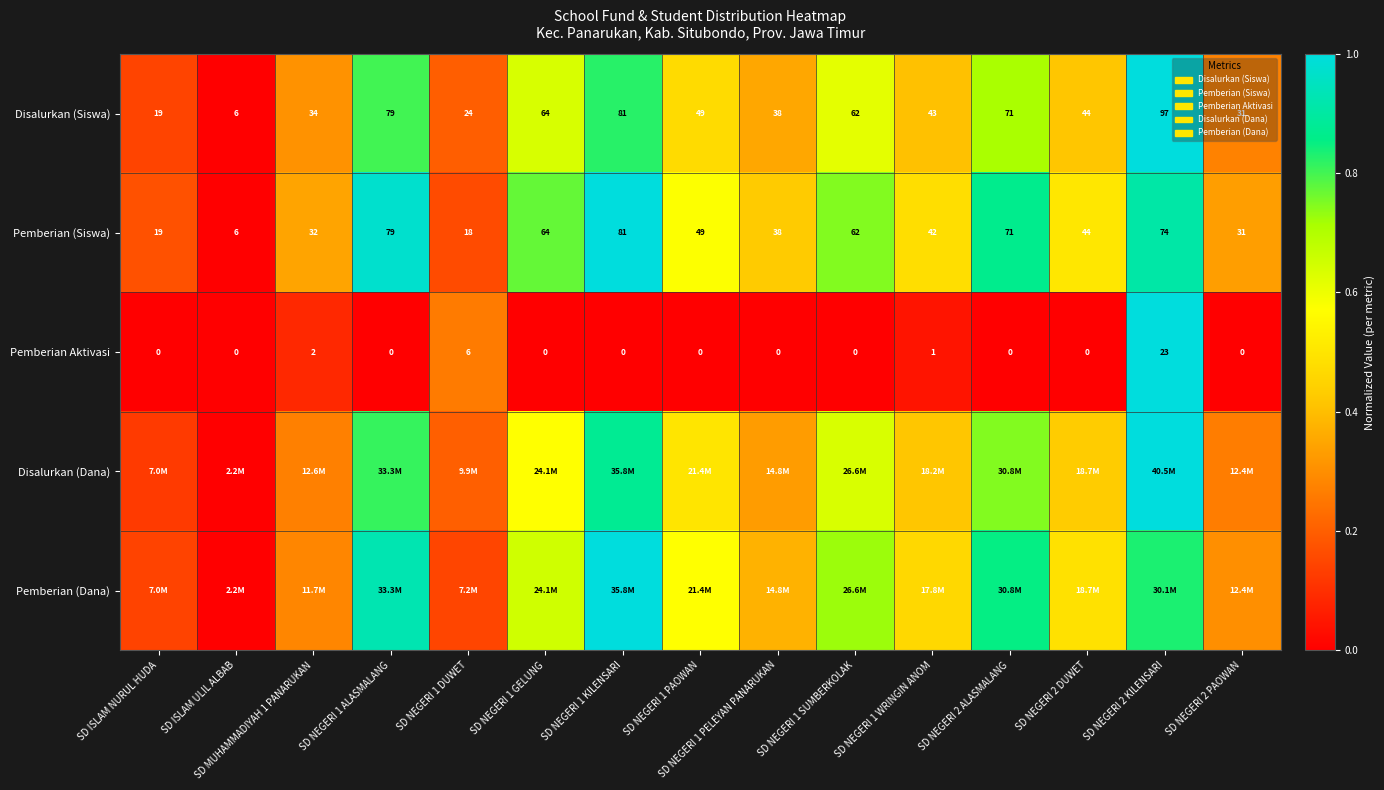

Which label corresponds to the smallest value in the chart?

SD ISLAM ULIL ALBAB